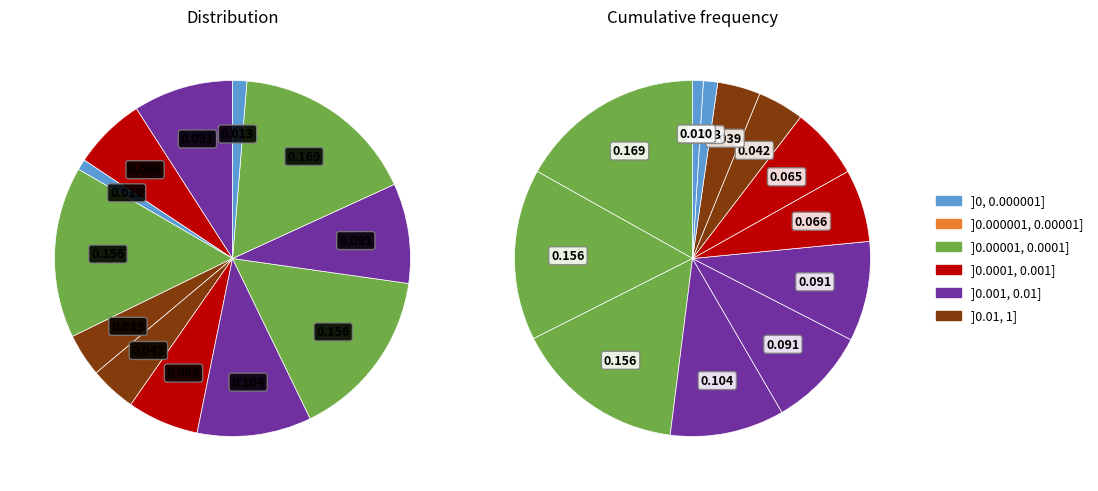

How many slices are in this pie chart?

12